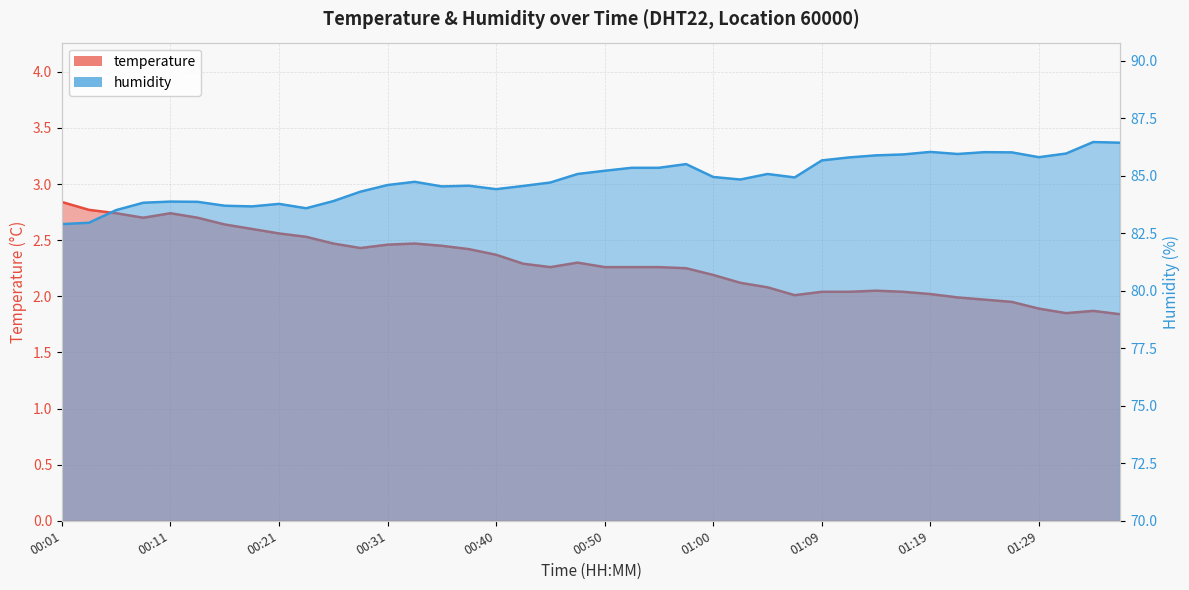

At which category does temperature reach its first local peak?

00:11